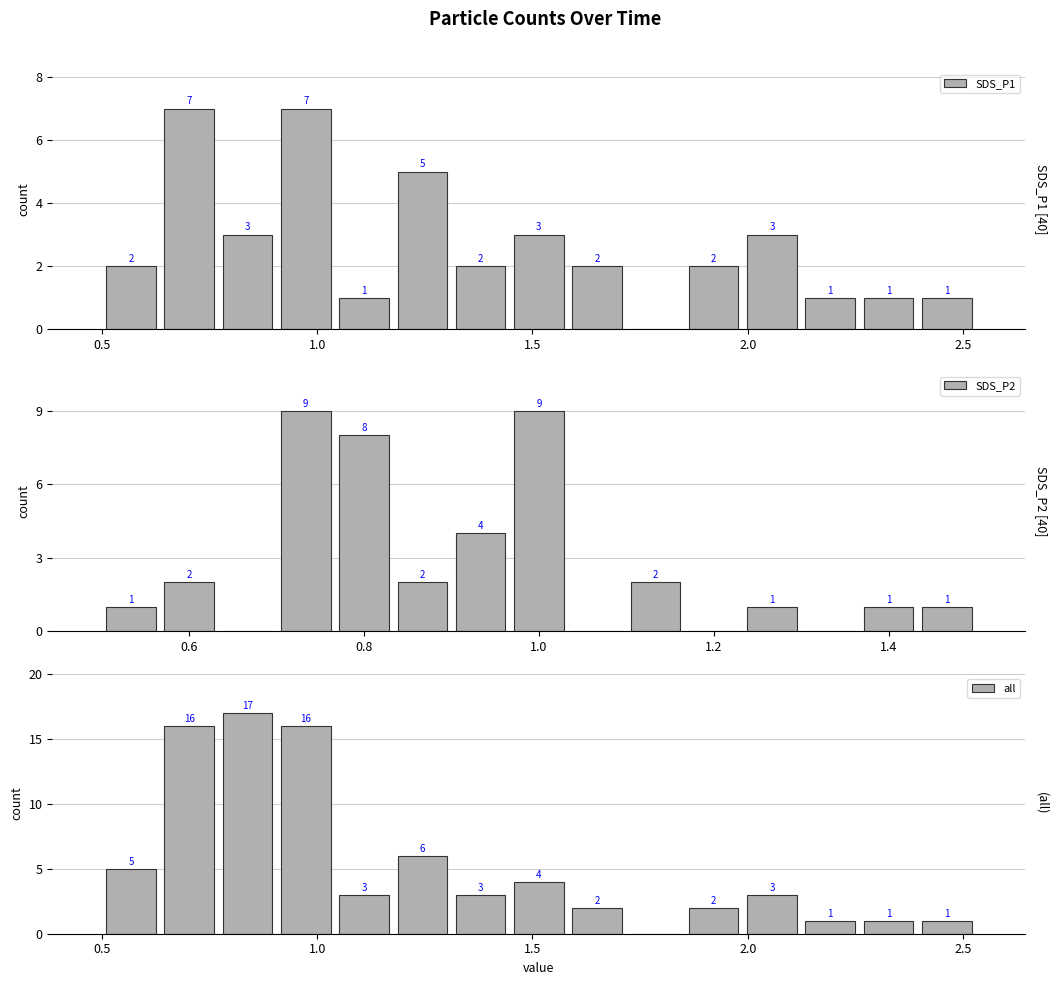

How many data points in all are above 3?

6